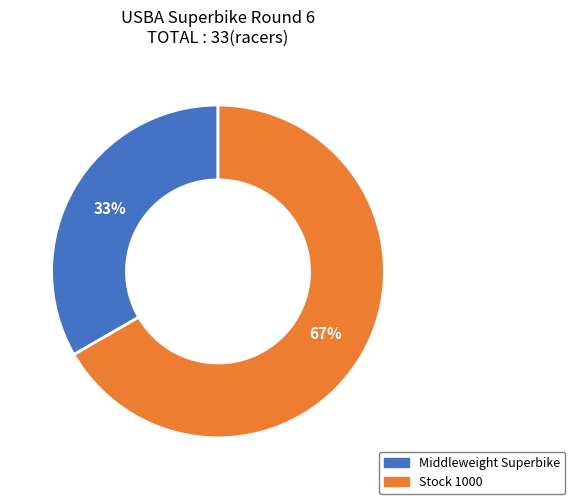

The Stock 1000 slice represents 74% of the pie. True or false?

False